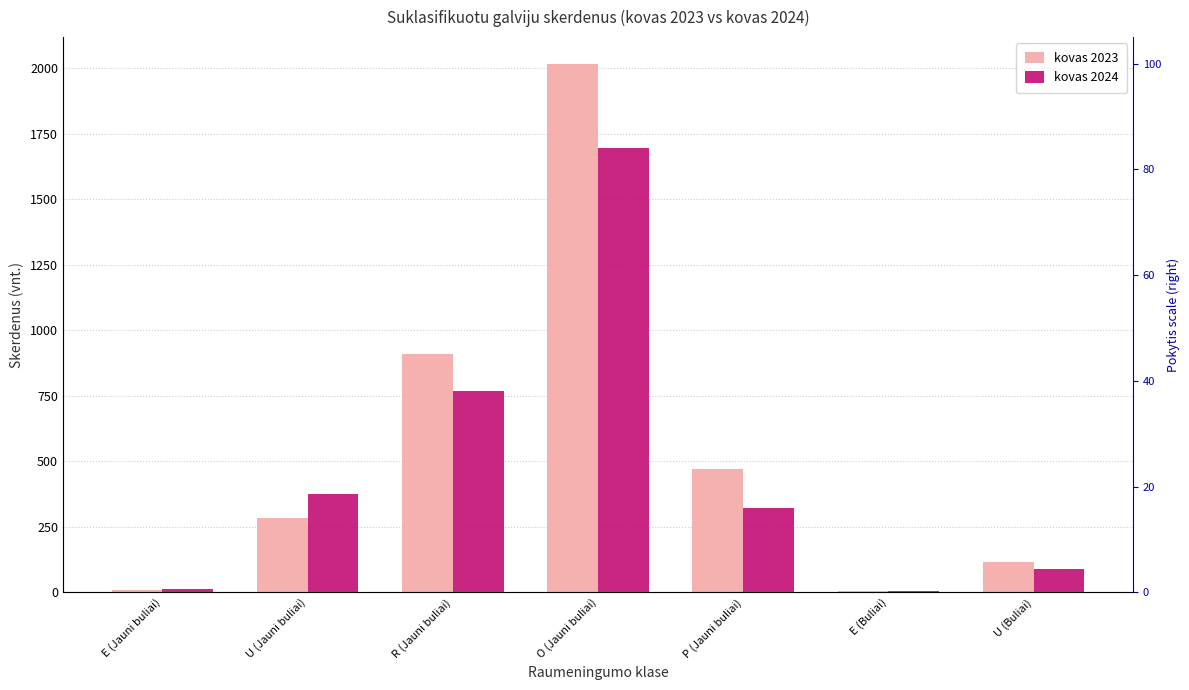

Rank the series by their average value, from lowest to highest.

kovas 2024, kovas 2023